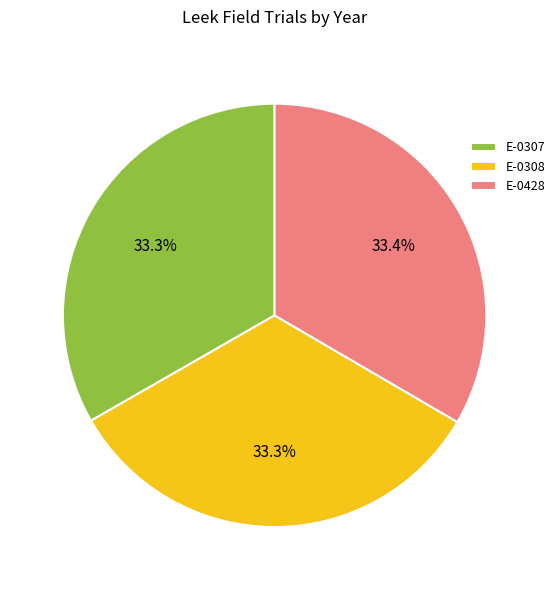

Is E-0307 the majority of the pie?

No